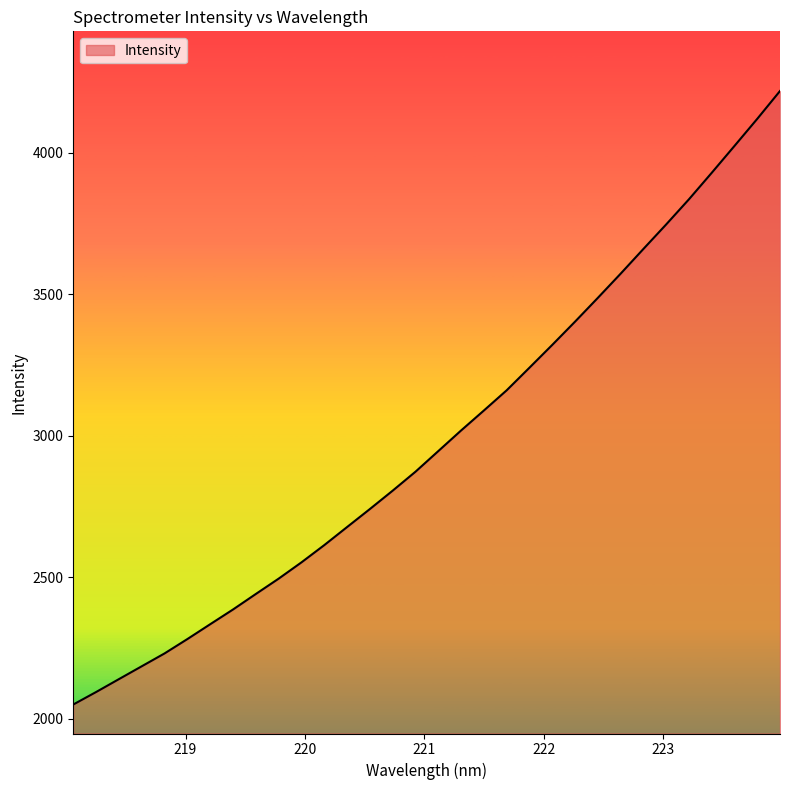

What is the minimum value shown in the chart?

2049.7